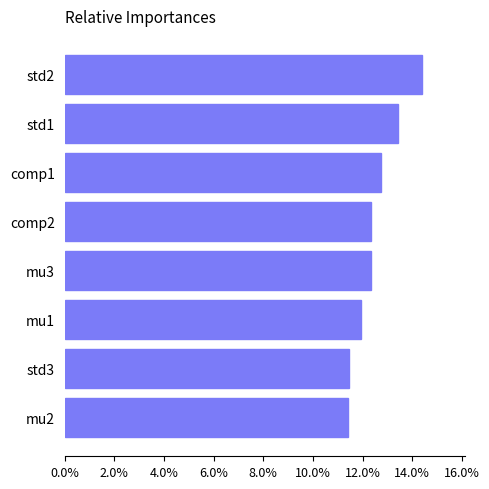

Approximately how many times larger is the value at std2 compared to mu2?

1.3